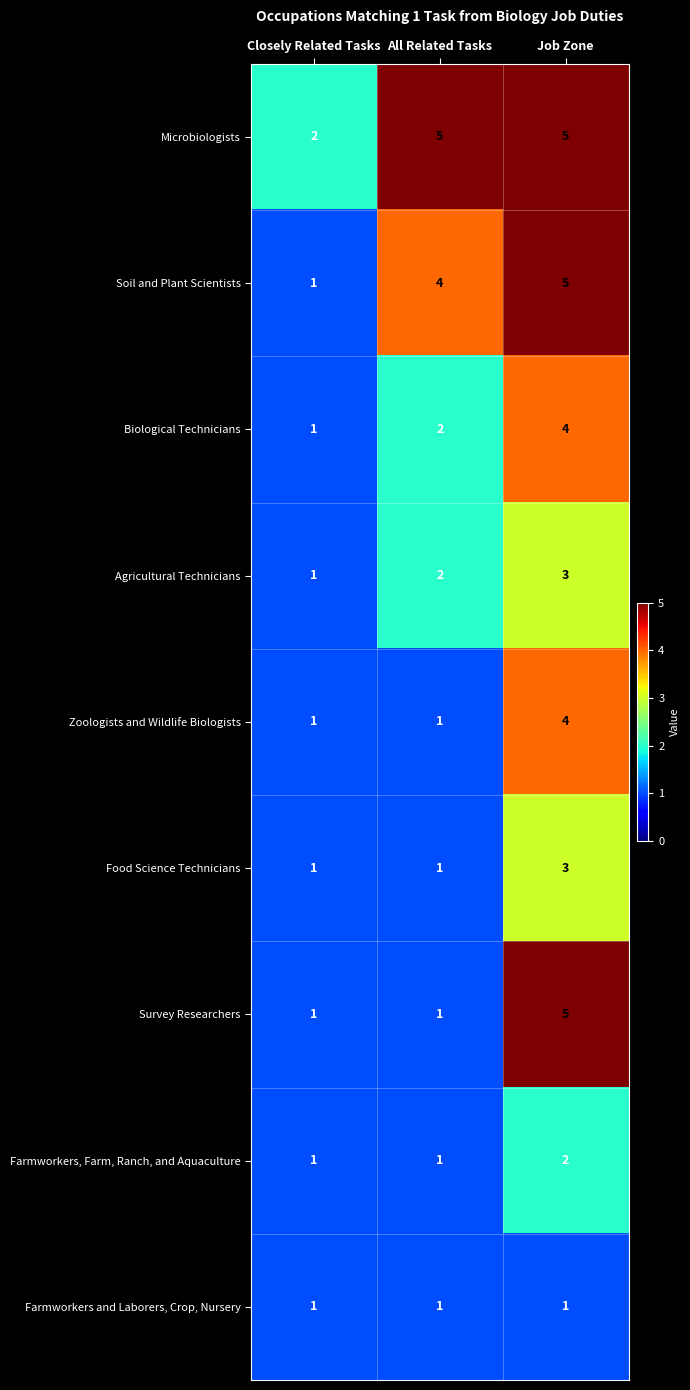

What is the difference between the highest and lowest values at All Related Tasks?

4